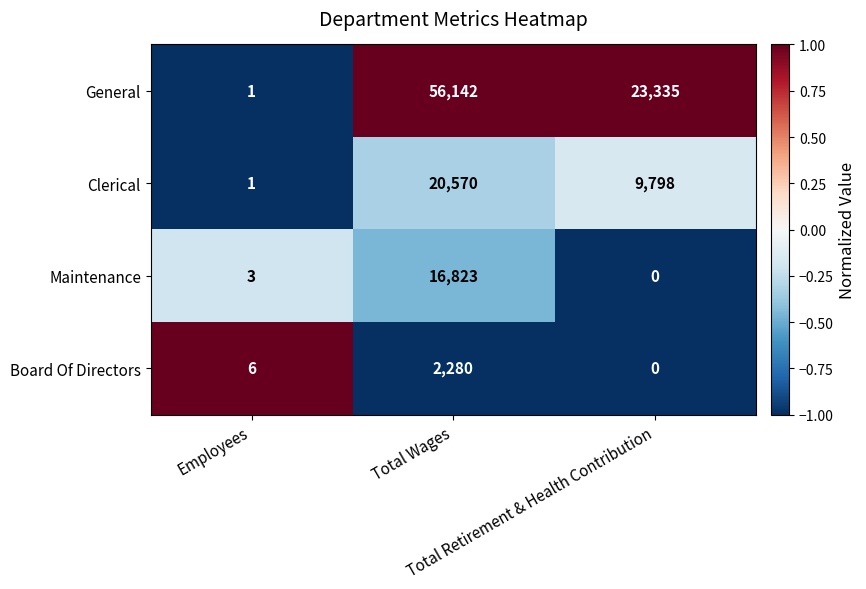

What is the sum of all Board Of Directors values?

2286